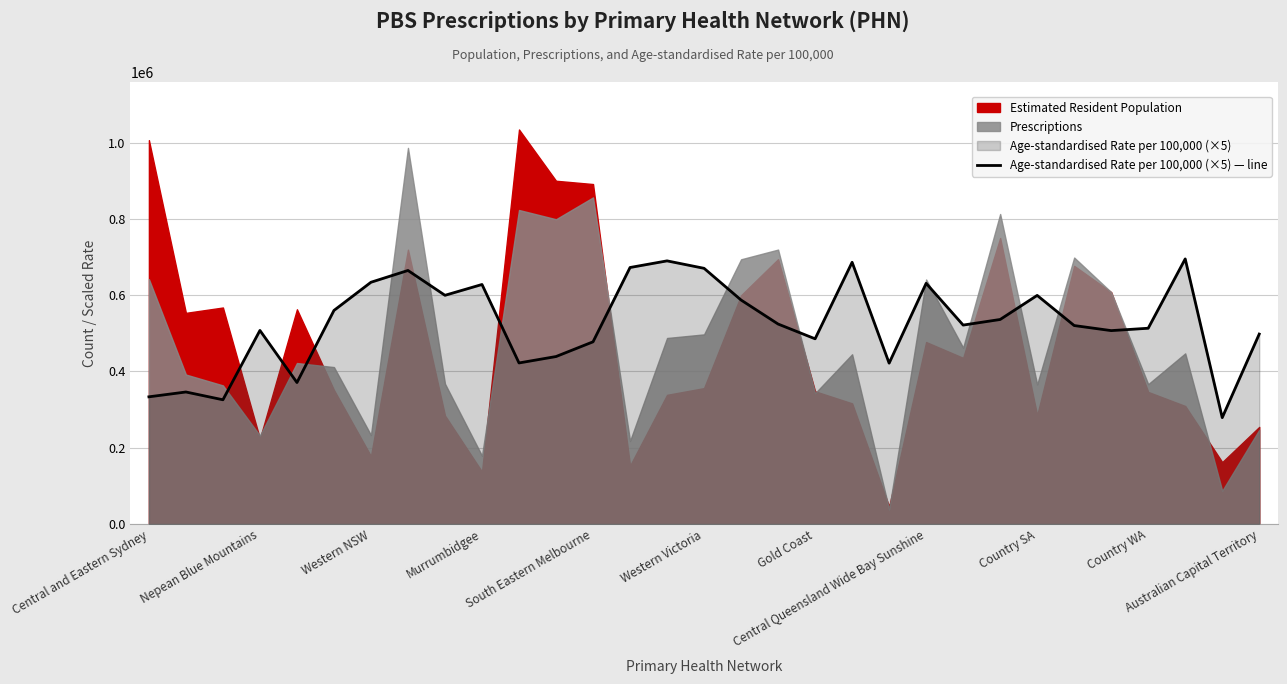

What is the minimum value for Age-standardised Rate per 100,000 (×5) — line?

278925